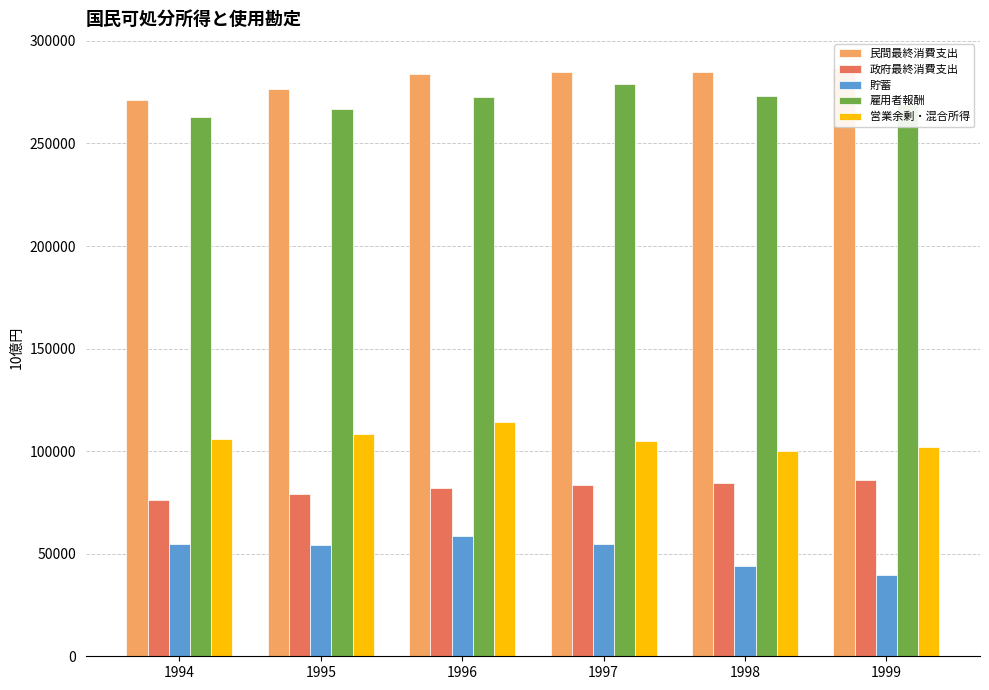

What are all the series names shown in the legend?

民間最終消費支出, 政府最終消費支出, 貯蓄, 雇用者報酬, 営業余剰・混合所得